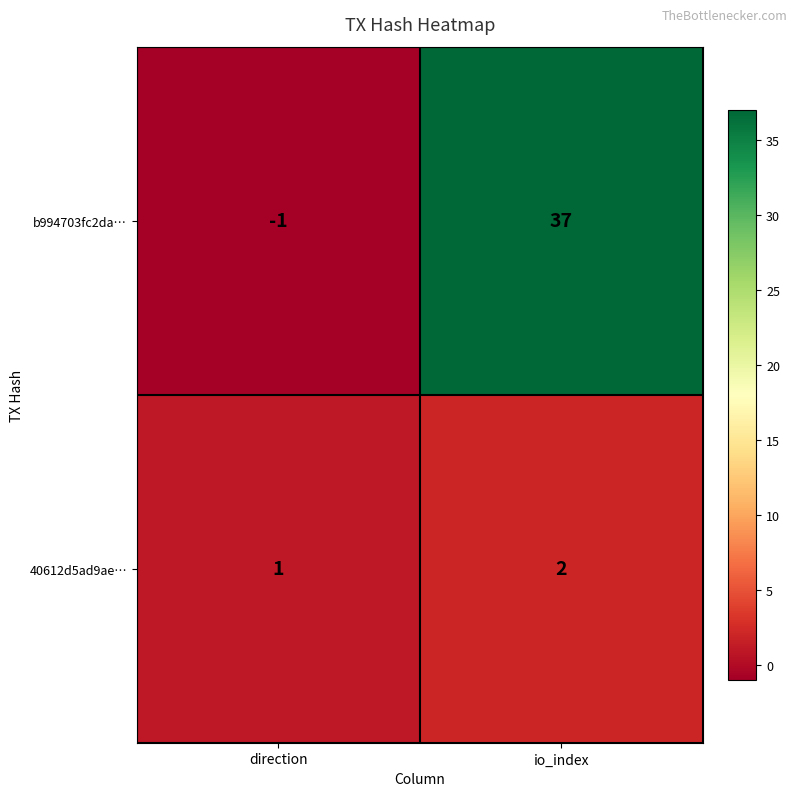

True or false: b994703fc2da… has a value of 37 at io_index.

True